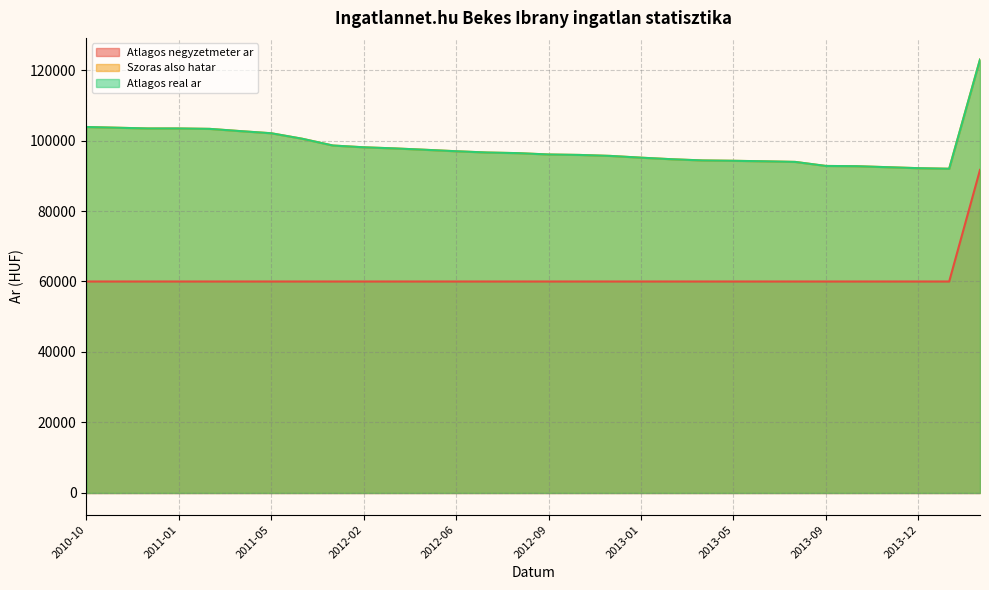

At which category does Szoras also hatar reach its first local valley?

2014-01